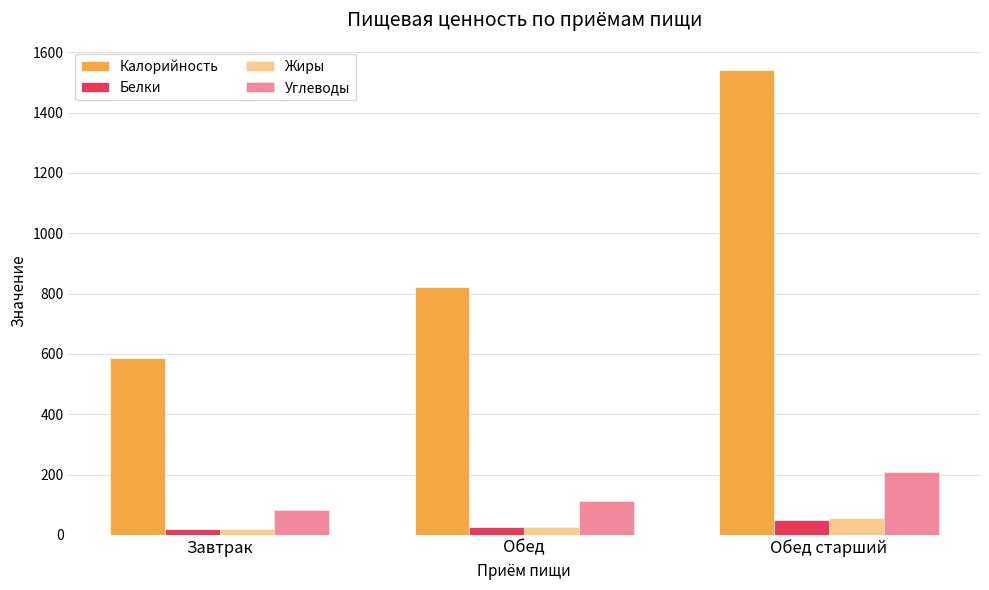

Are the bars horizontal?

No